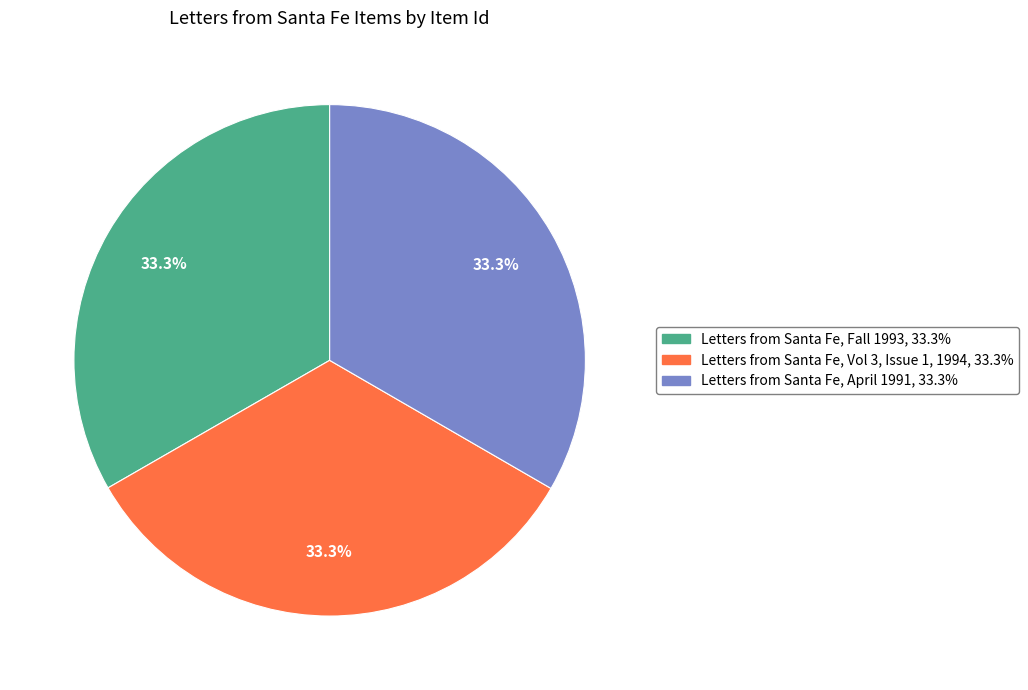

What percentage is the Letters from Santa Fe, April 1991 slice, to the nearest percent?

33%